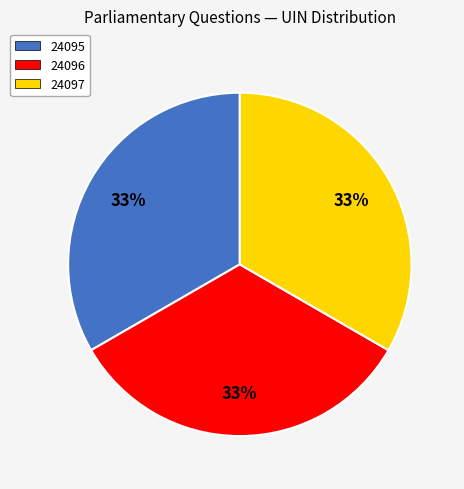

True or false: 24096 accounts for 33% of the total.

True